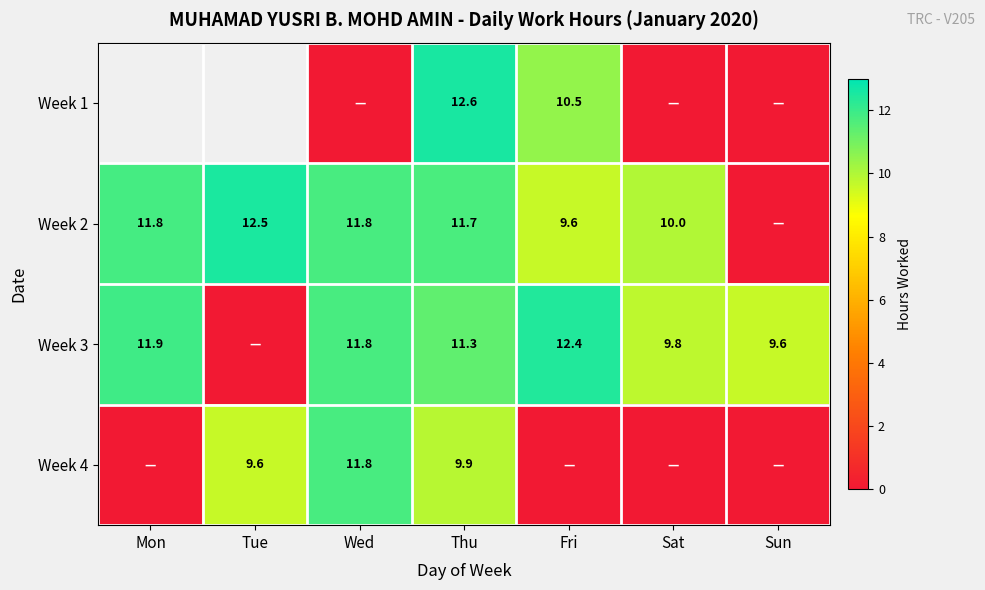

The value of Week 3 at Mon is 11.9. True or false?

True